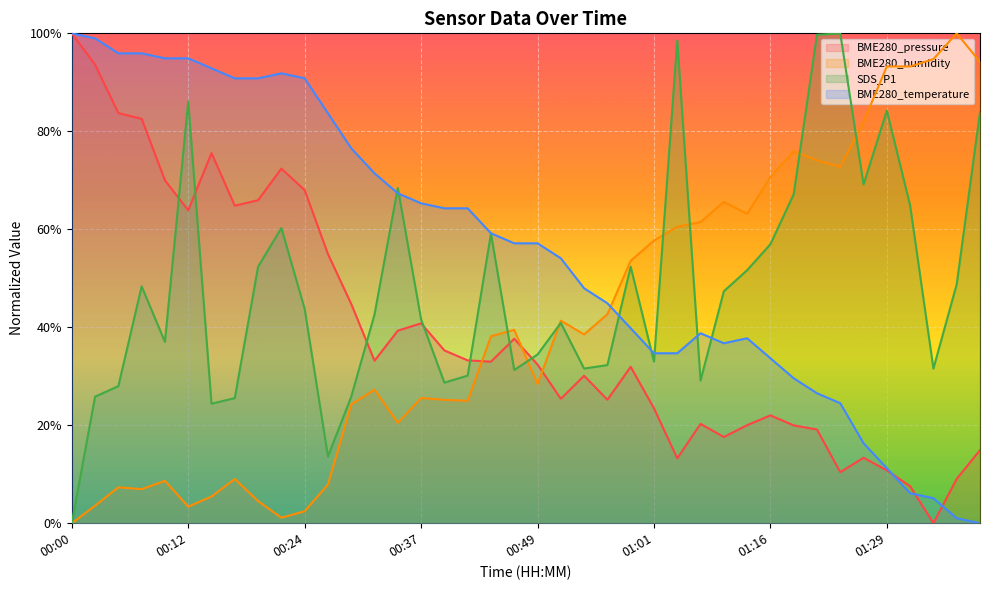

Which series has the largest total across all categories?

BME280_temperature